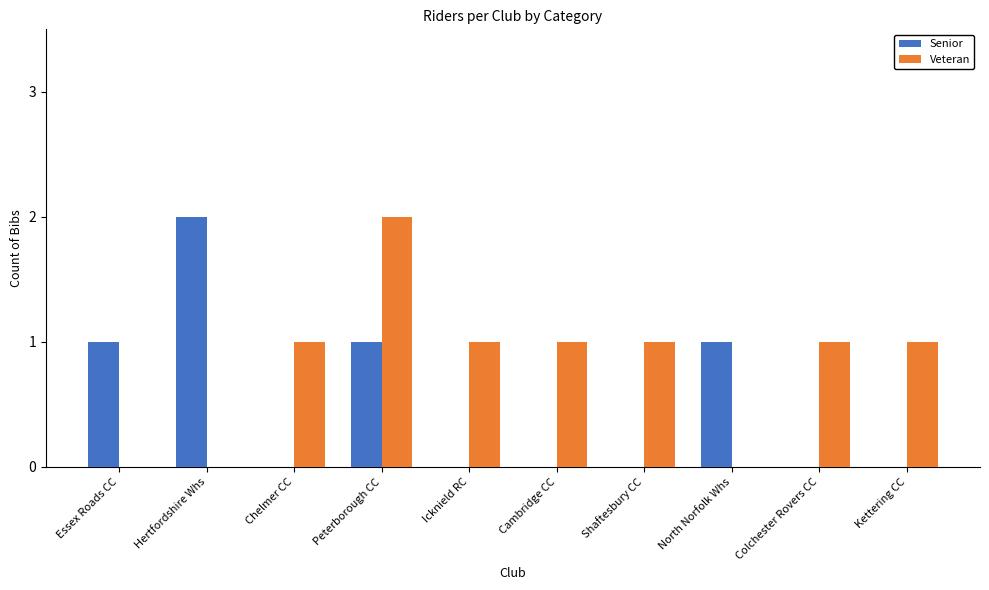

Which series has the largest total across all categories?

Veteran